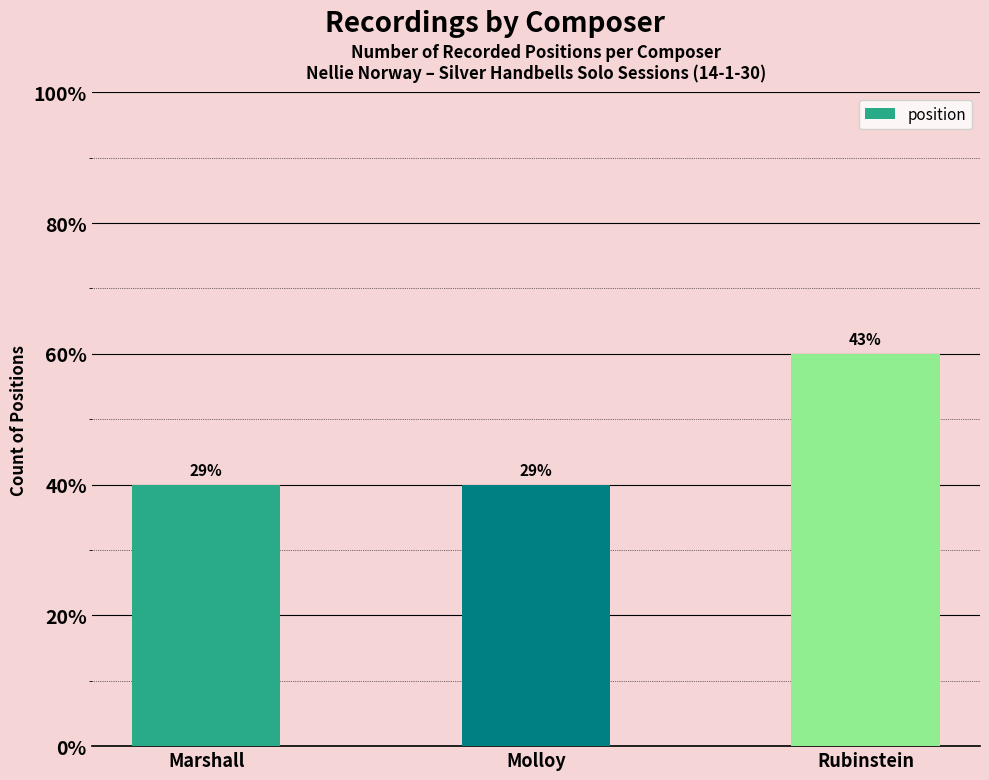

What is the label of the 2nd bar from the right?

Molloy